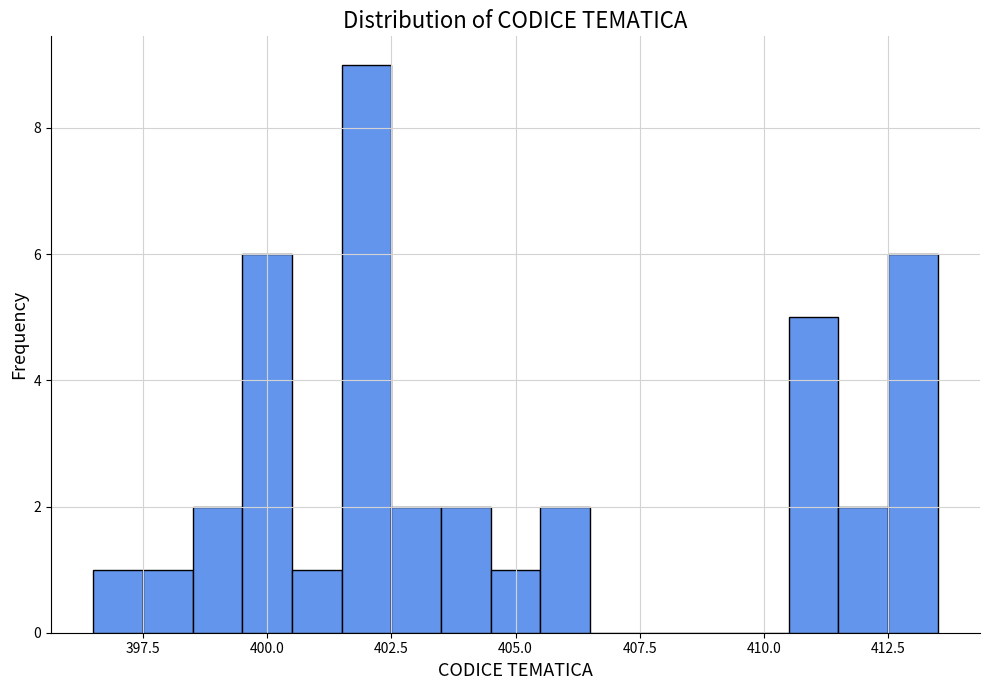

Around what value on the x-axis is the tallest bar? Give the approximate position of its centre, as read against the axis.

402.0